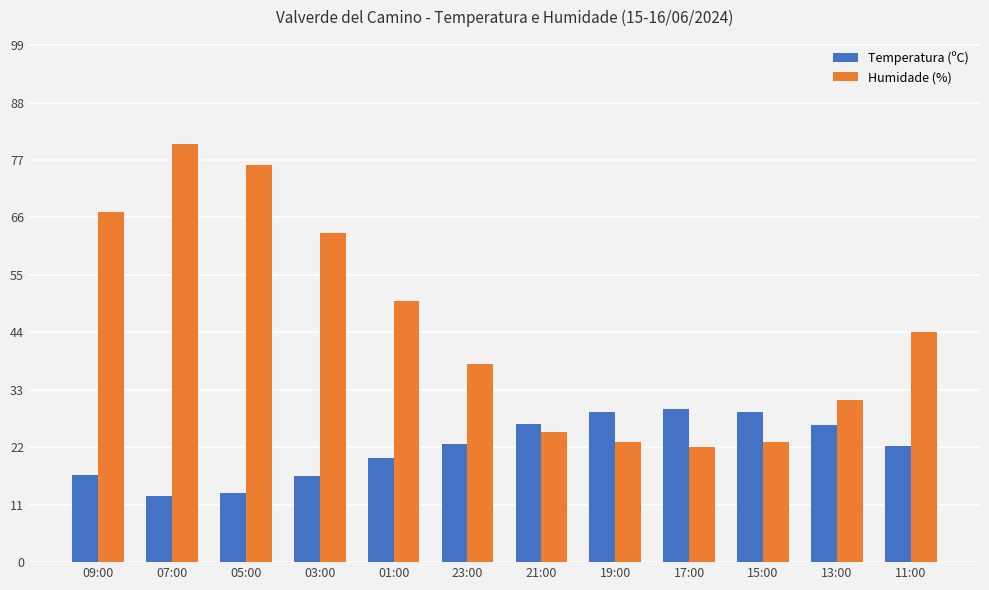

True or false: Temperatura (ºC) has a value of 28.7 at 15:00.

True